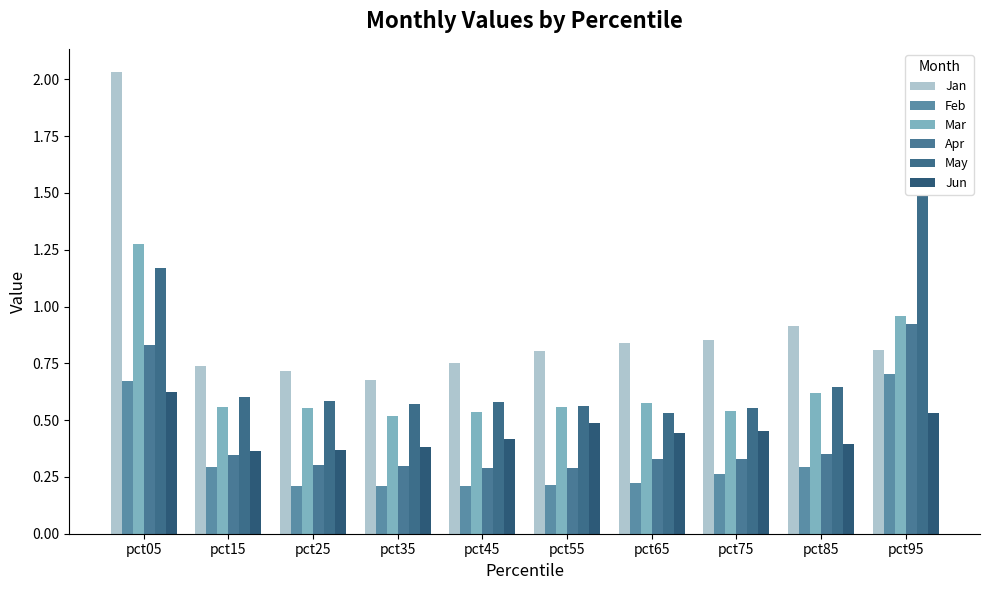

Is the value of May at pct85 greater than the value of Jan at pct05?

No